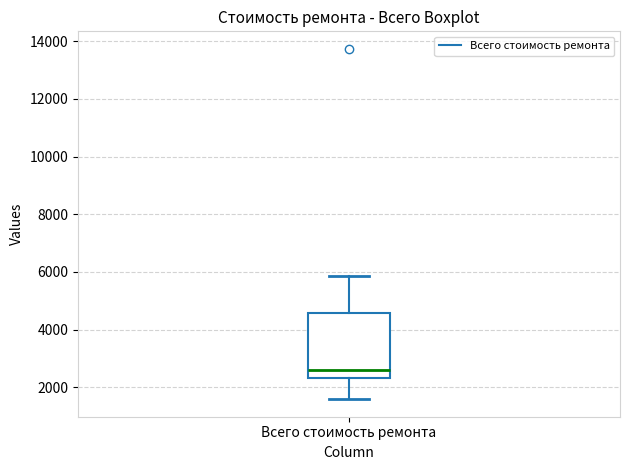

Read this box plot against the y-axis: the position of the median line, the range covered by the box, and the ends of both whiskers. The values are not printed on the chart, so give them approximately, as read against the axis.

median 2600, box 2400 to 4600, whiskers 1600 to 5800